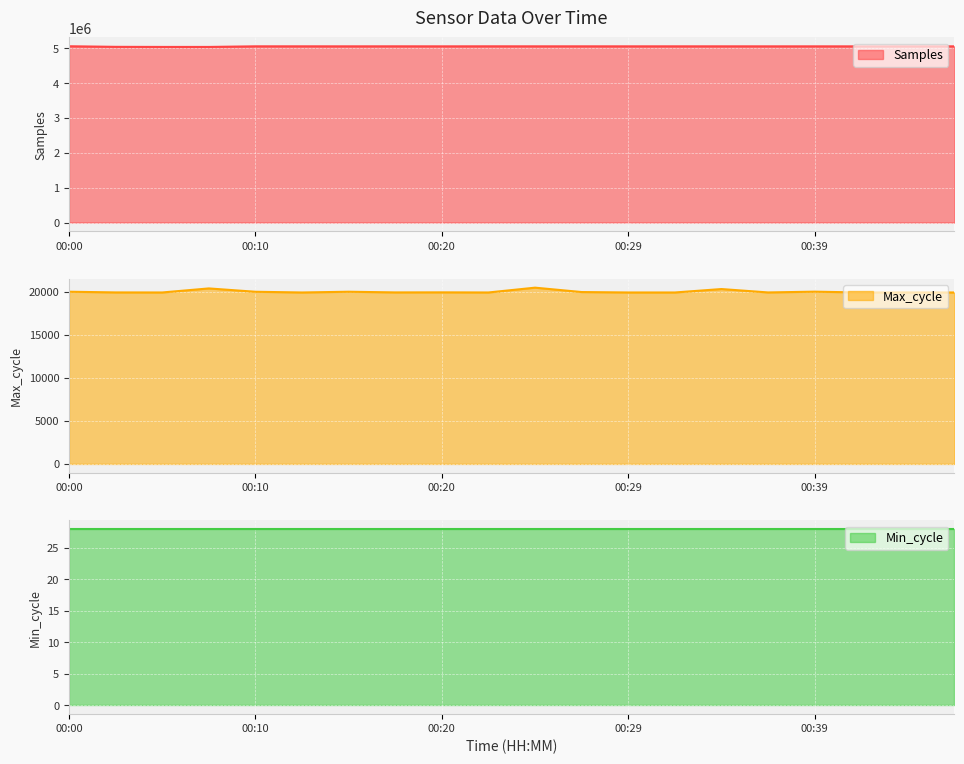

Rank the categories by Max_cycle value from lowest to highest.

00:12, 00:32, 00:42, 00:05, 00:22, 00:29, 00:47, 00:37, 00:03, 00:44, 00:17, 00:20, 00:27, 00:10, 00:15, 00:00, 00:39, 00:34, 00:07, 00:25